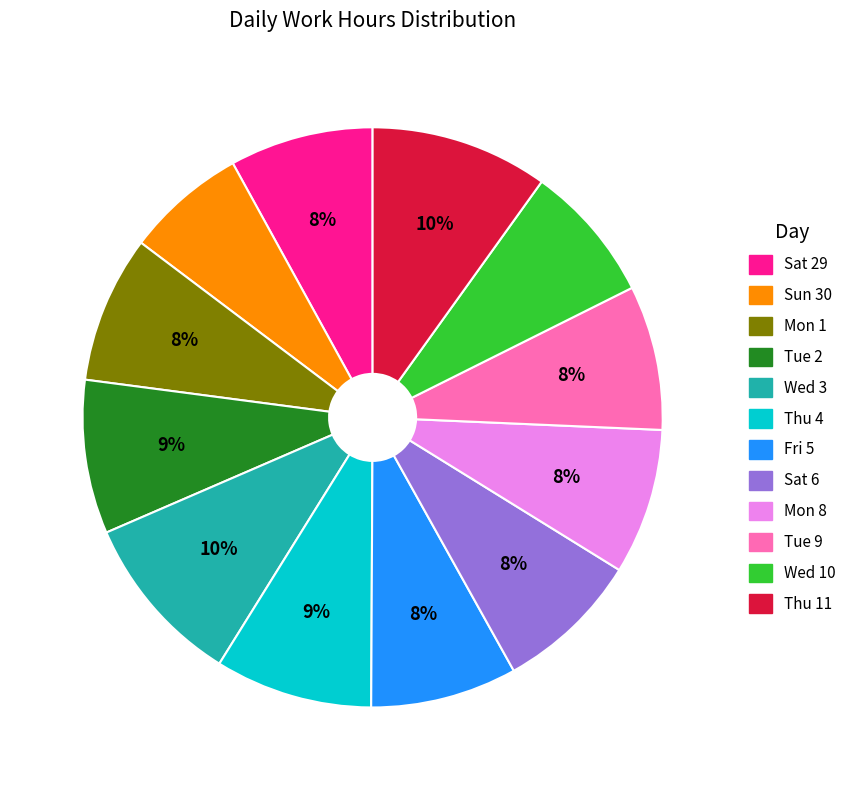

To the nearest percent, what is the average slice percentage?

8%